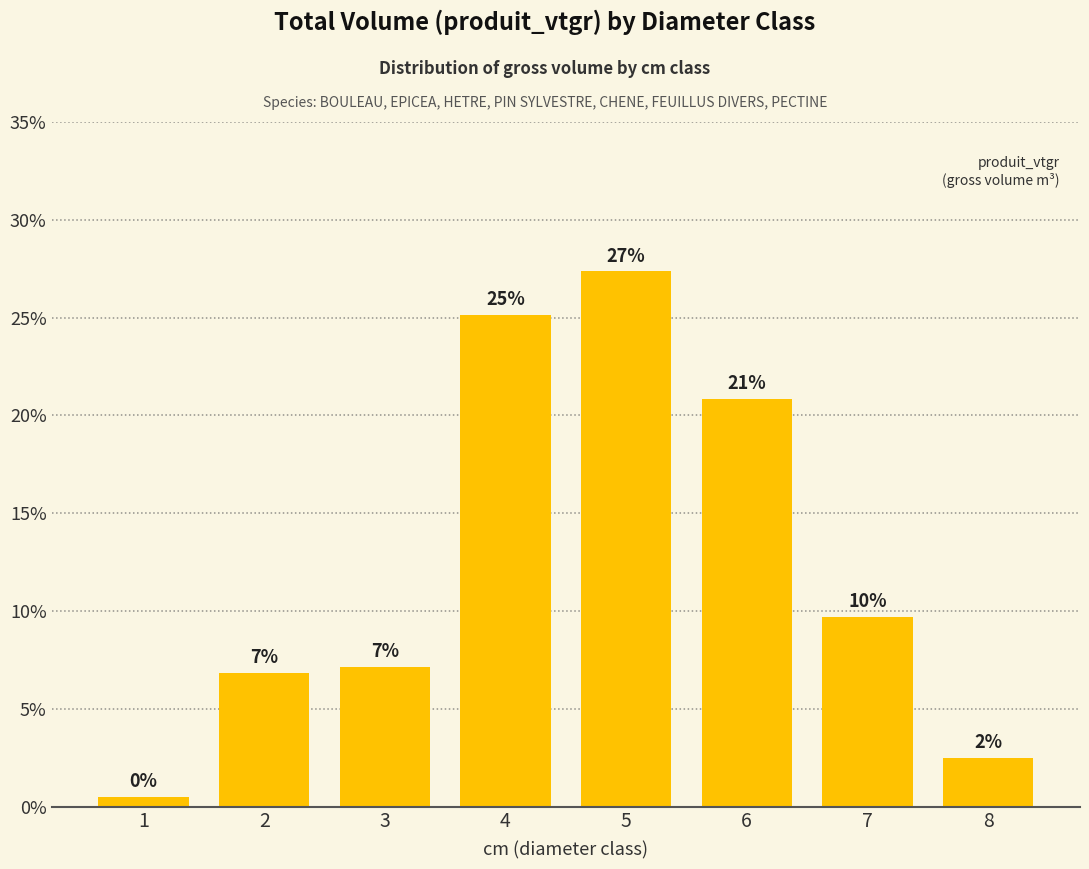

Reading left to right, extract all data points from this chart.

0.5	6.8	7.2	25.2	27.4	20.8	9.7	2.5